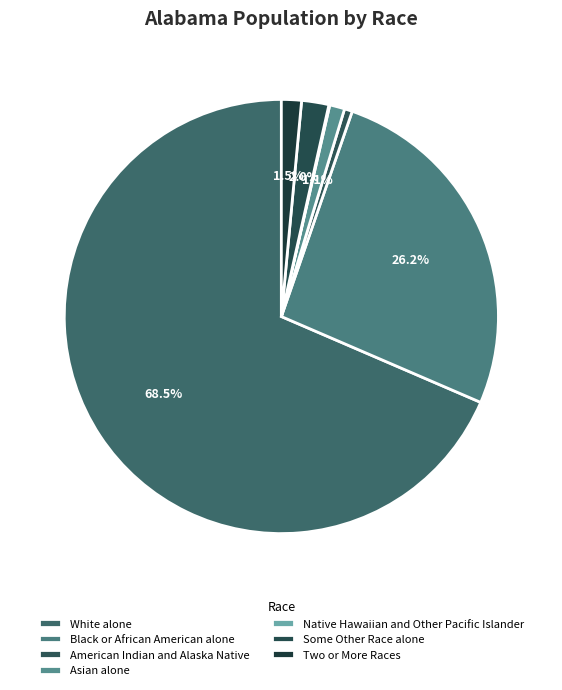

What is the majority slice?

White alone